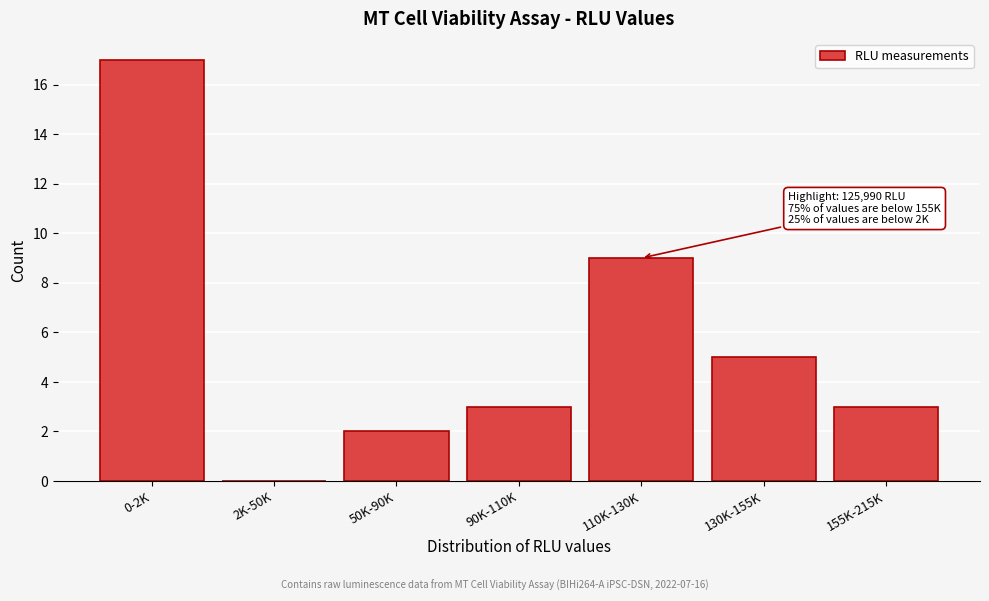

Reading right to left, list all the values displayed in this chart.

155K-215K=3	130K-155K=5	110K-130K=9	90K-110K=3	50K-90K=2	2K-50K=0	0-2K=17